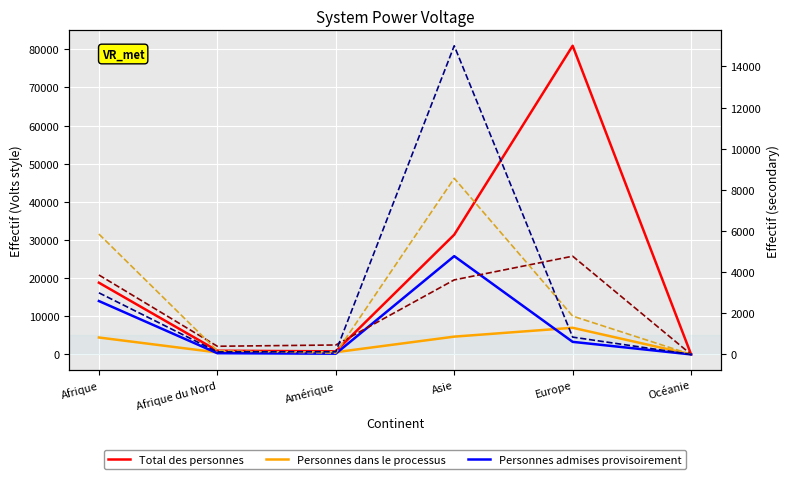

Between which two adjacent categories do Processus décision asile and Personnes admises provisoirement first intersect?

Afrique and Afrique du Nord